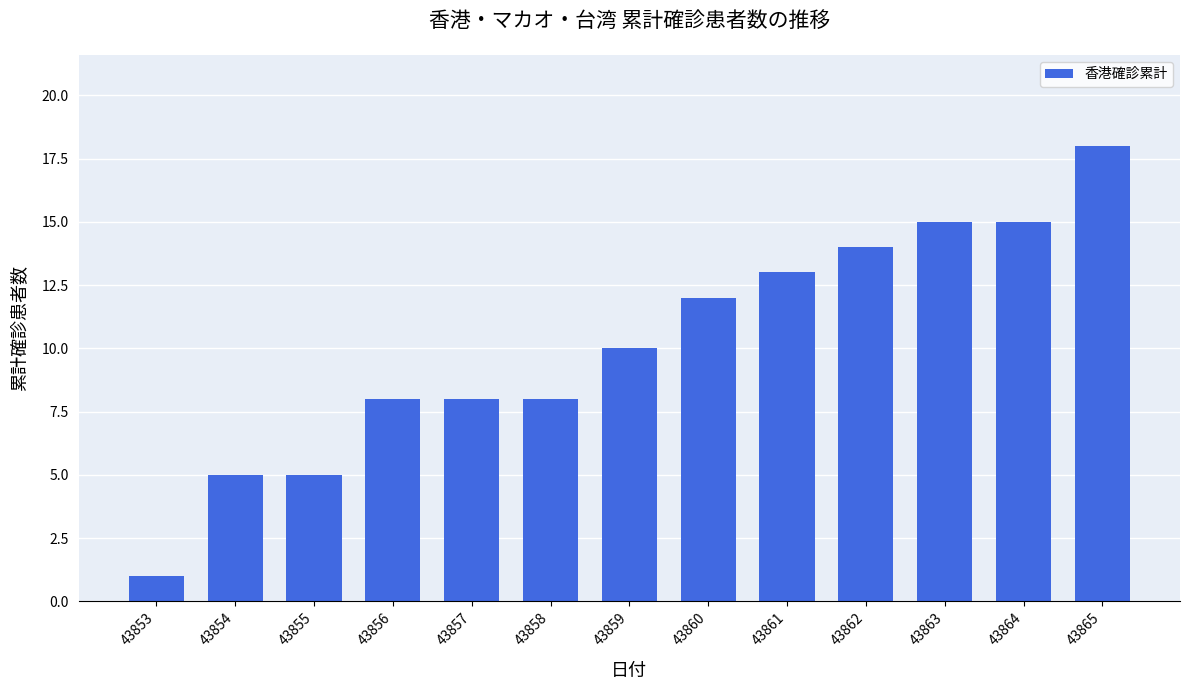

What is the greatest value displayed?

18